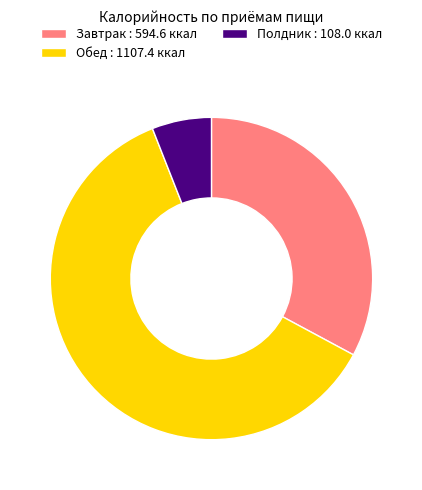

Count the number of slices in the pie.

3